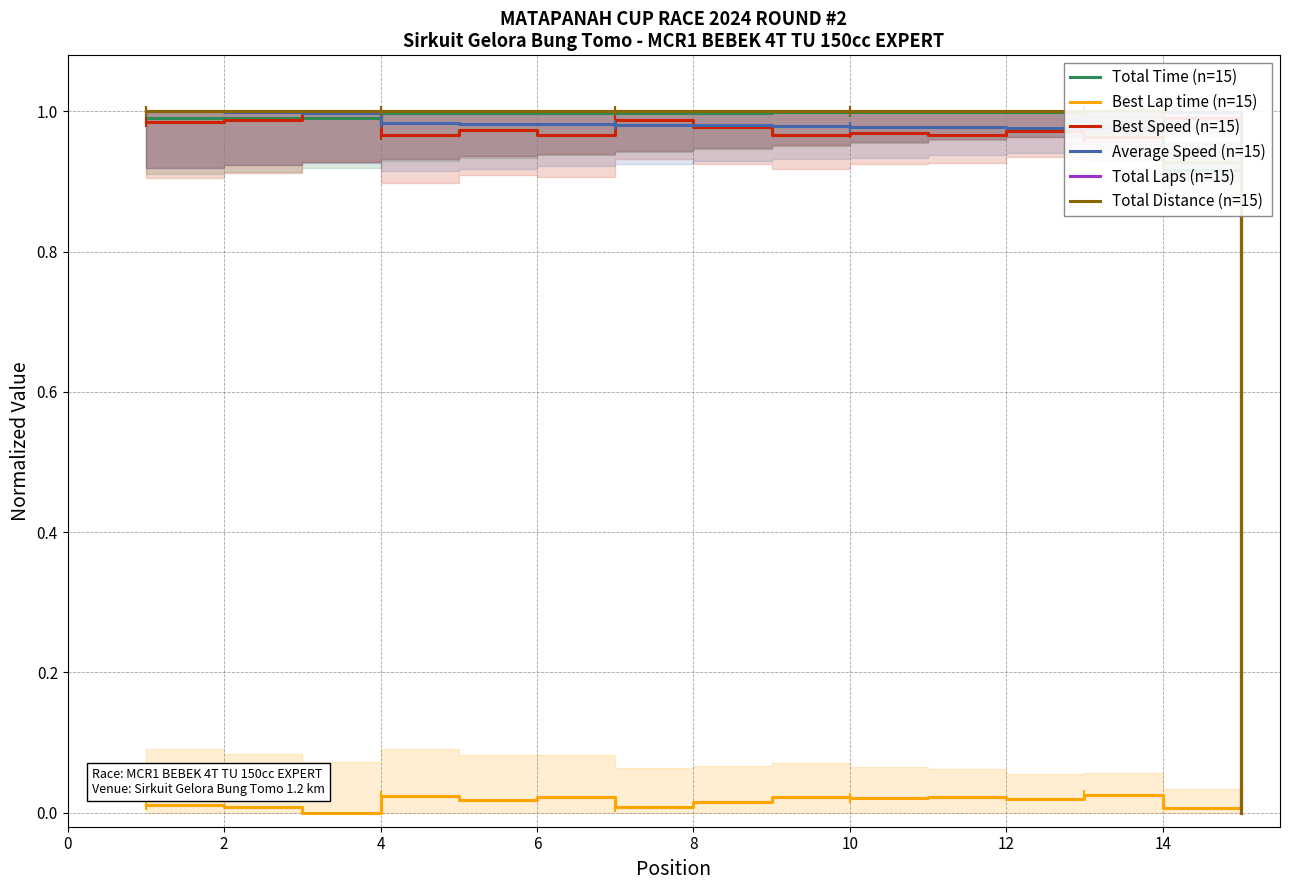

True or false: Average Speed (n=15) and Best Lap time (n=15) cross at least once.

True